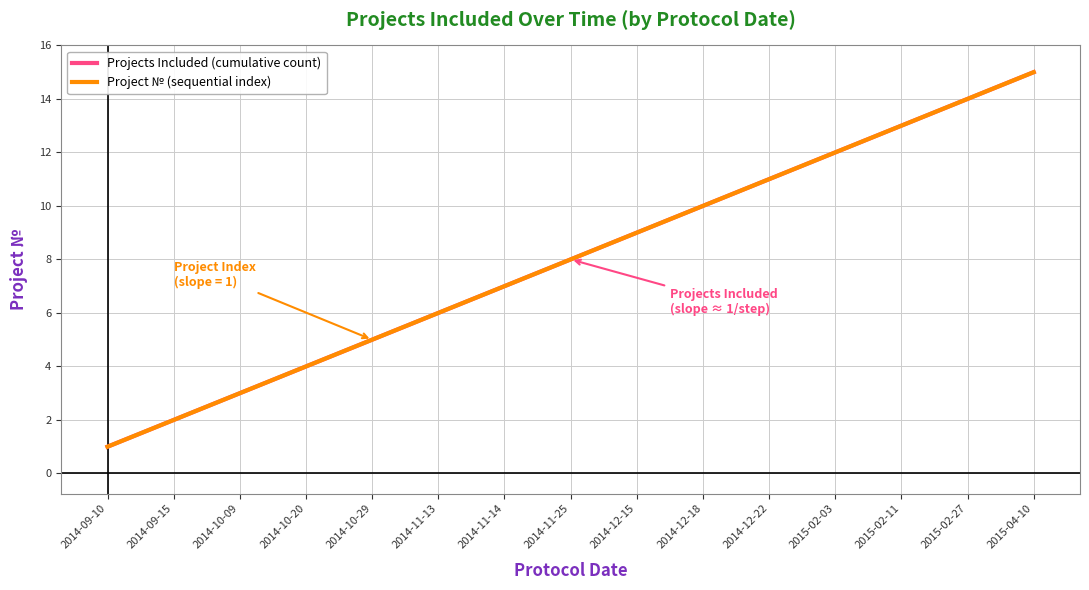

What is the greatest value displayed?

15